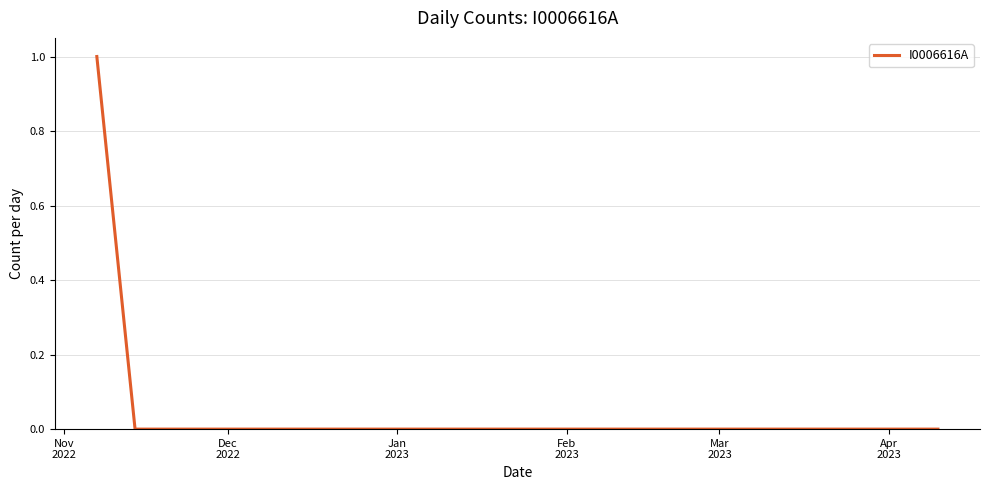

True or false: the data has more than 1 interior local peaks.

False